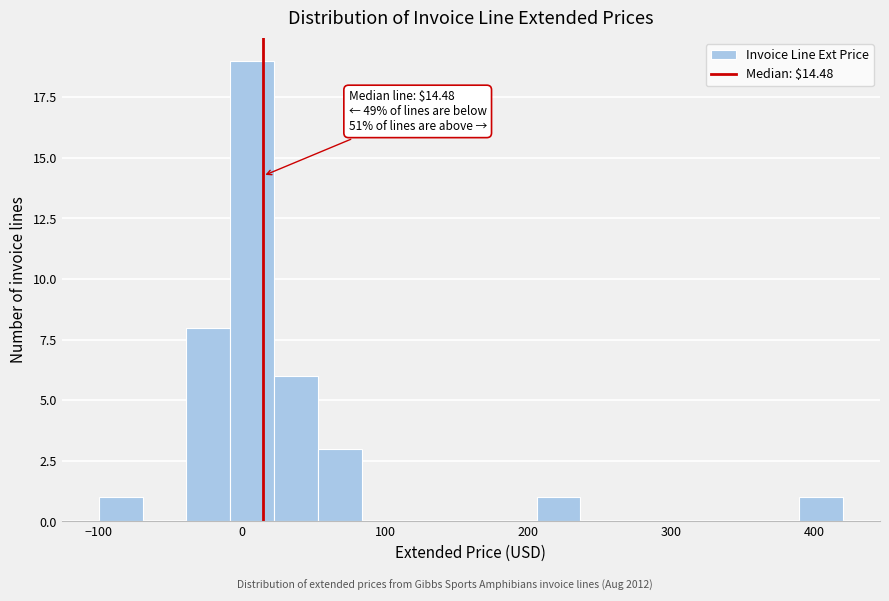

Read against the x-axis, roughly where is the centre of the tallest bar?

10